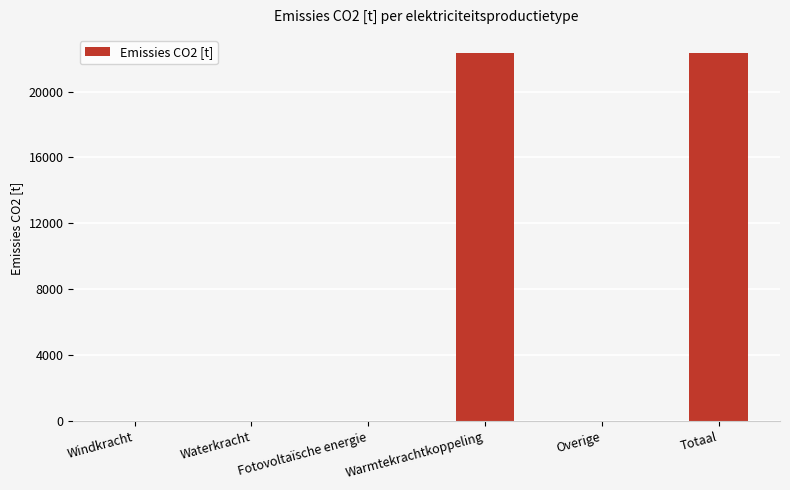

Read the value at Warmtekrachtkoppeling.

22321.8